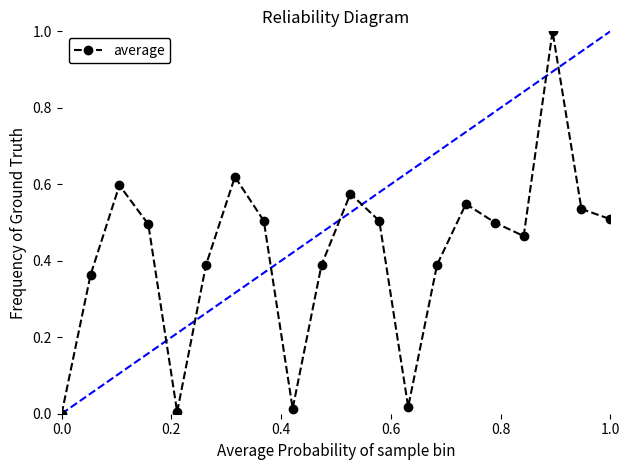

What is the difference between the maximum and minimum values?

1.0